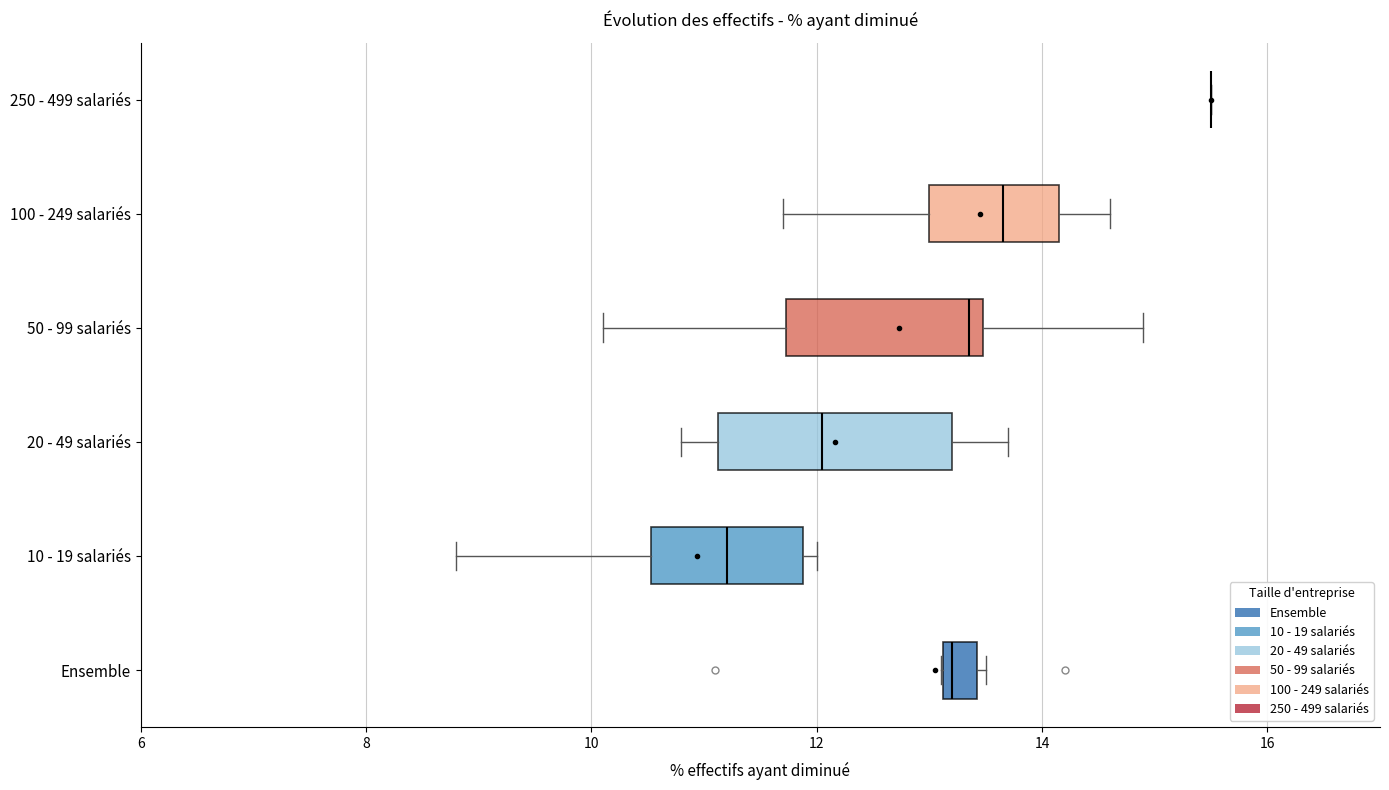

Which box is the widest, from its left edge to its right edge?

20 - 49 salariés